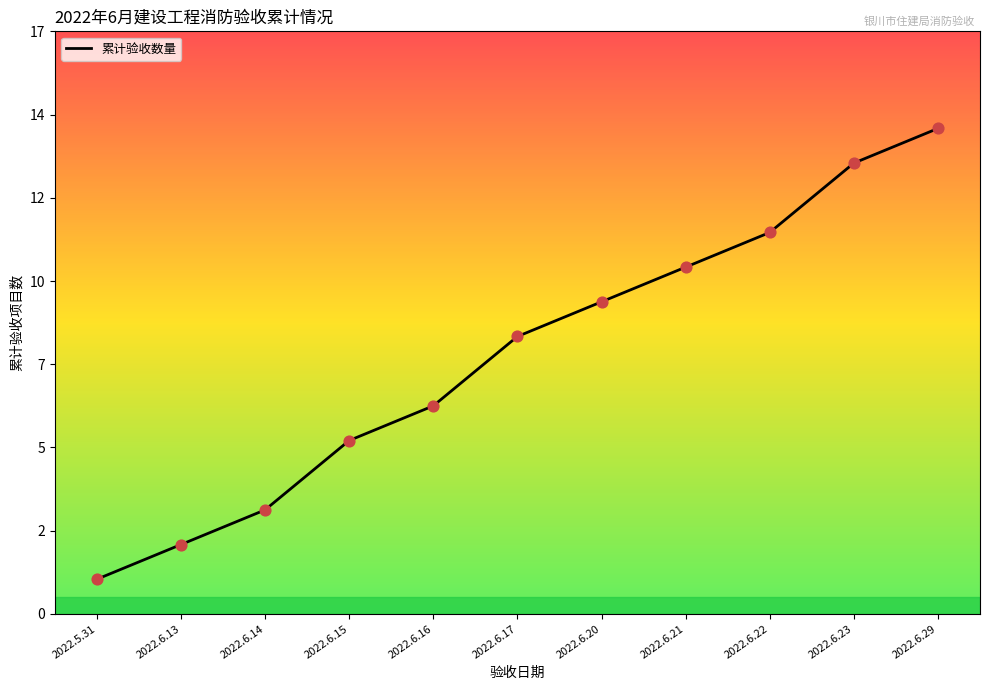

Approximately how many times larger is the value at 2022.6.21 compared to 2022.6.13?

5.0